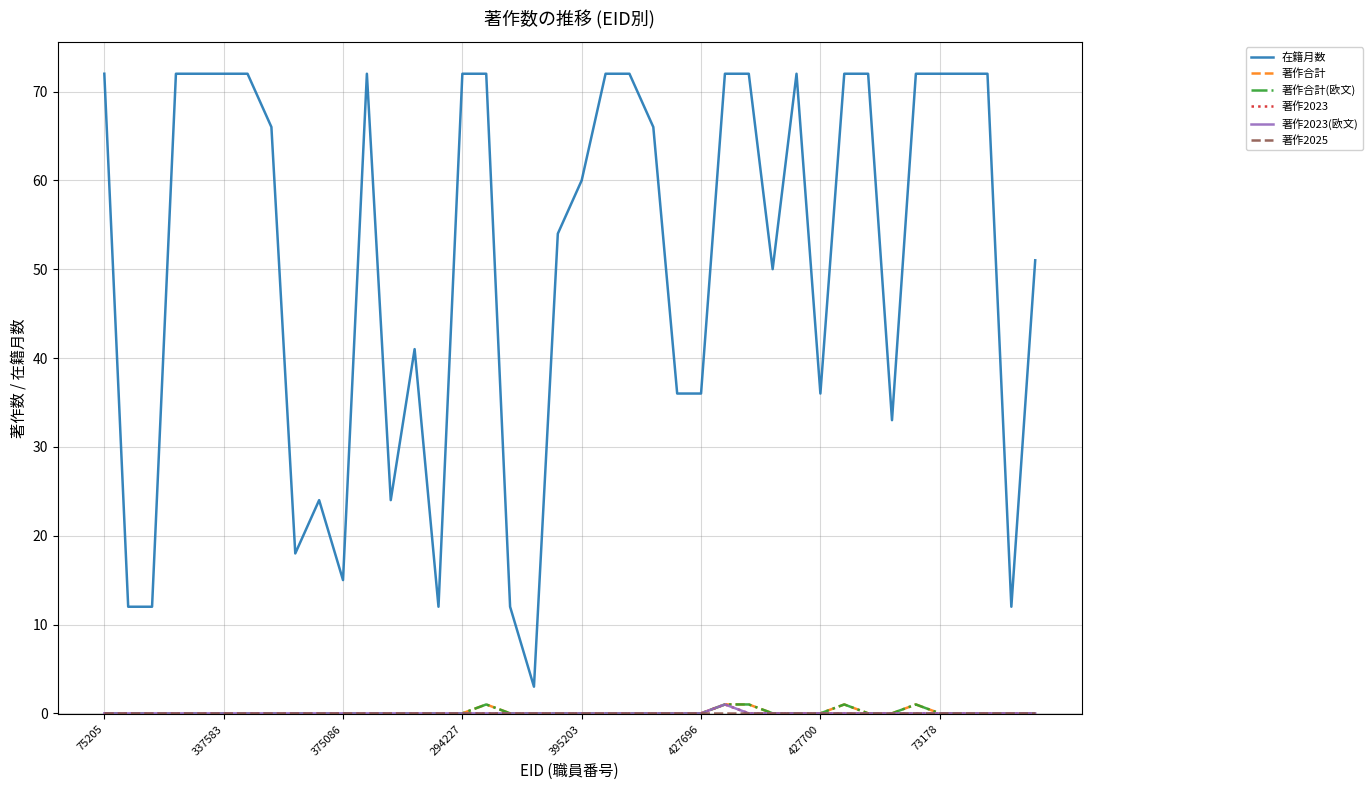

Does the chart have visible grid lines?

Yes